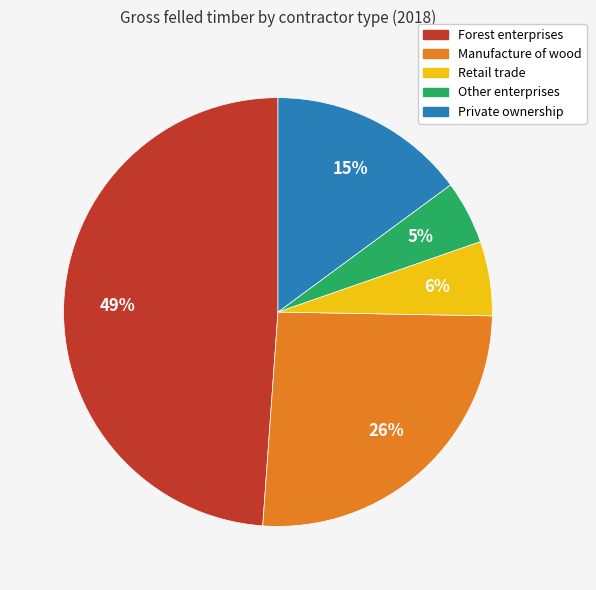

What is the smallest slice in the pie chart?

Other enterprises